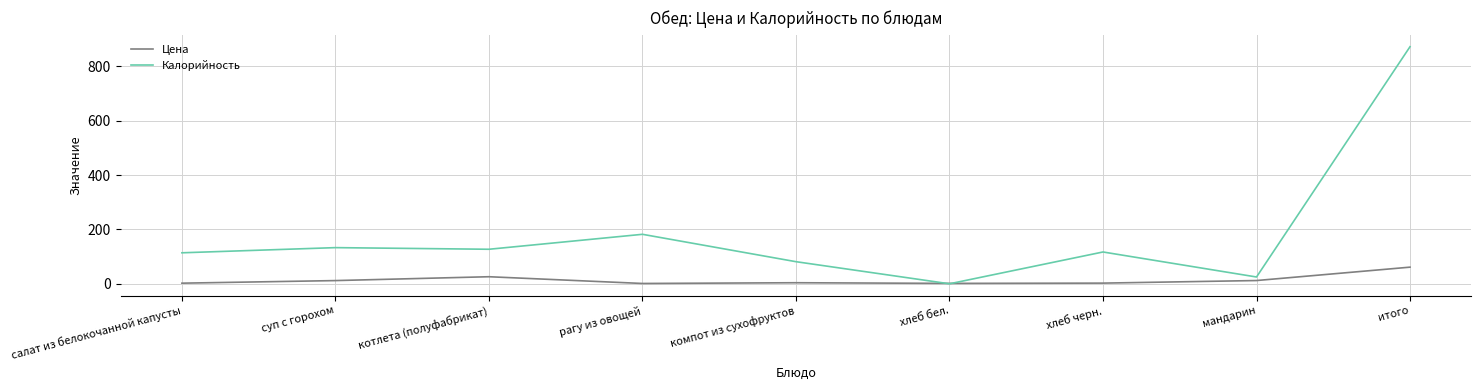

How many lines are shown in the chart?

2